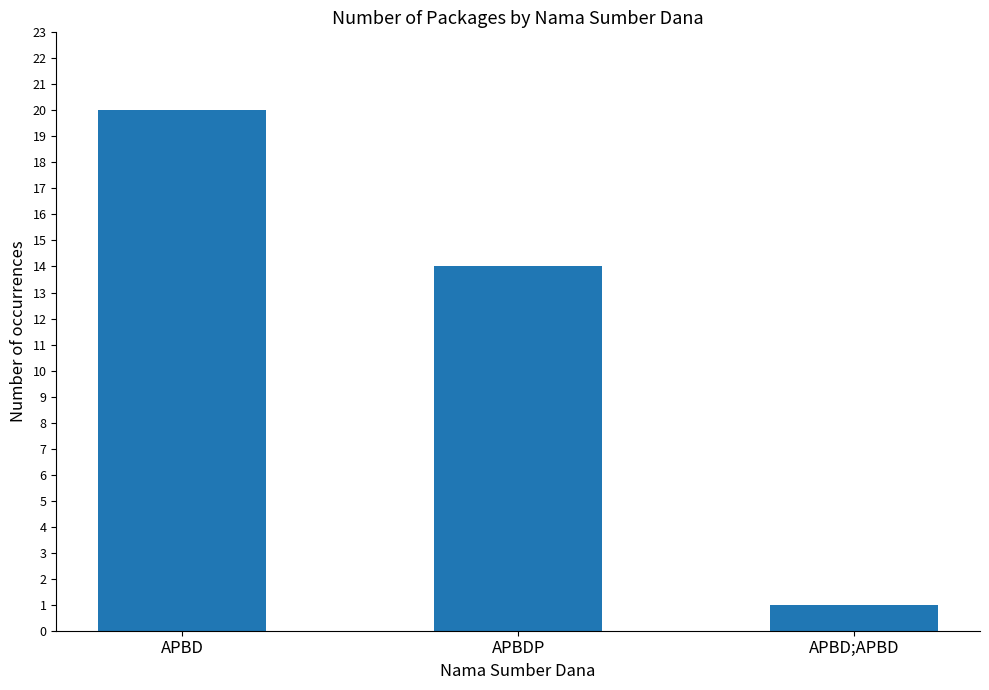

Which has a higher value, APBDP or APBD;APBD?

APBDP